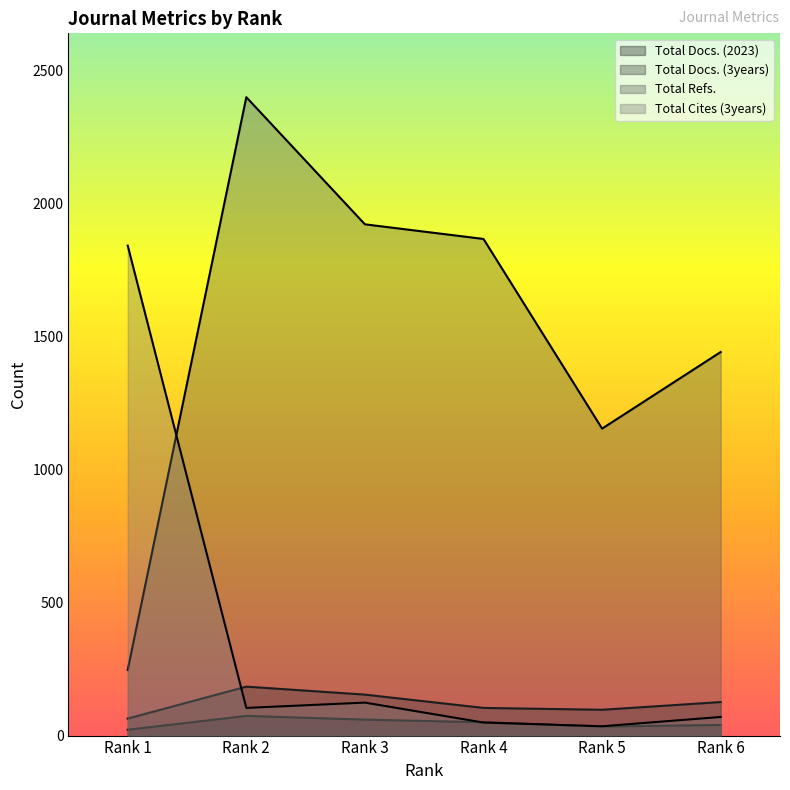

What is the total value across all series at Rank 4?

2070